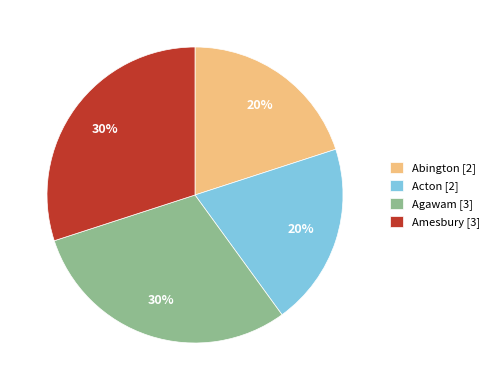

Do Abington [2] and Acton [2] together represent more than half of the pie?

No